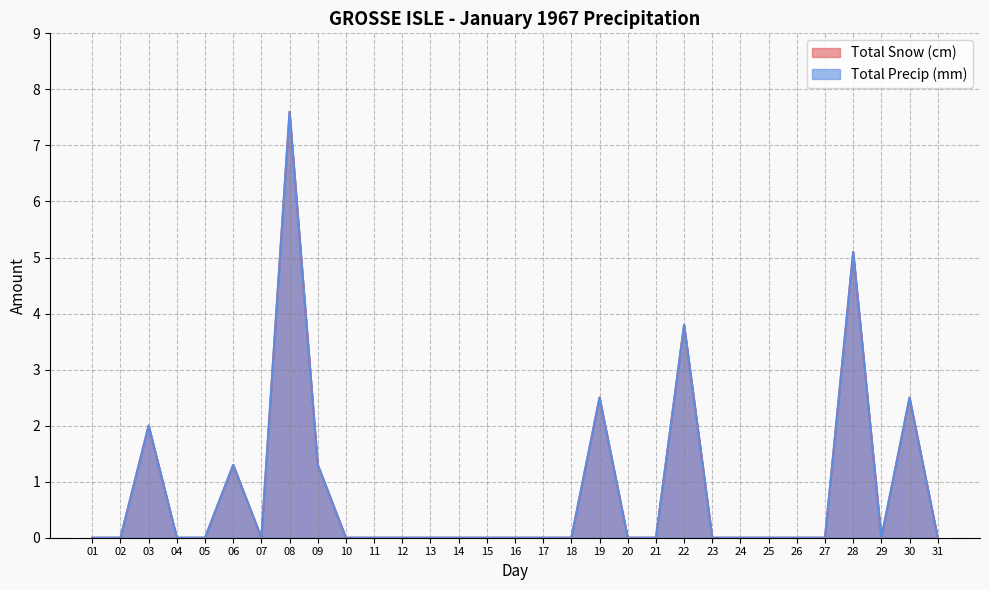

Where is the first local maximum for Total Snow (cm)?

03